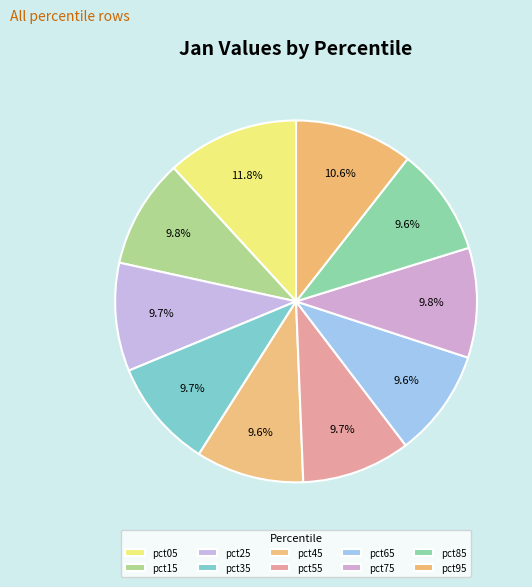

To the nearest percent, what portion does pct05 represent?

12%